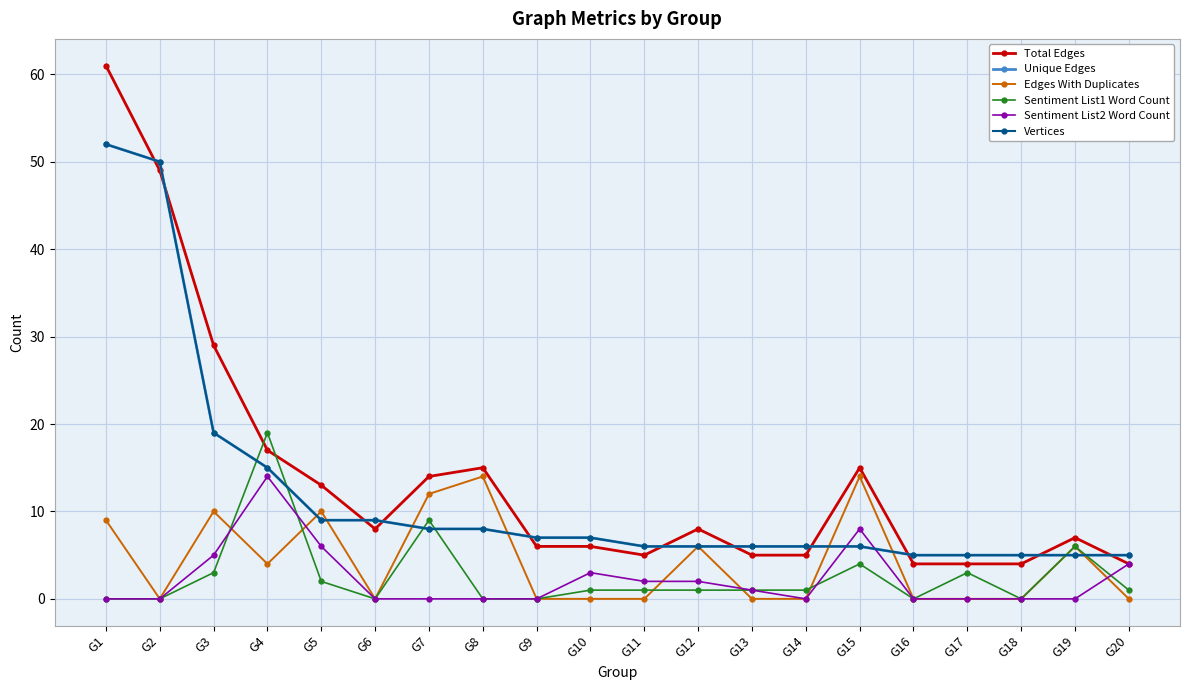

Is this an area chart (filled region under the line)?

No